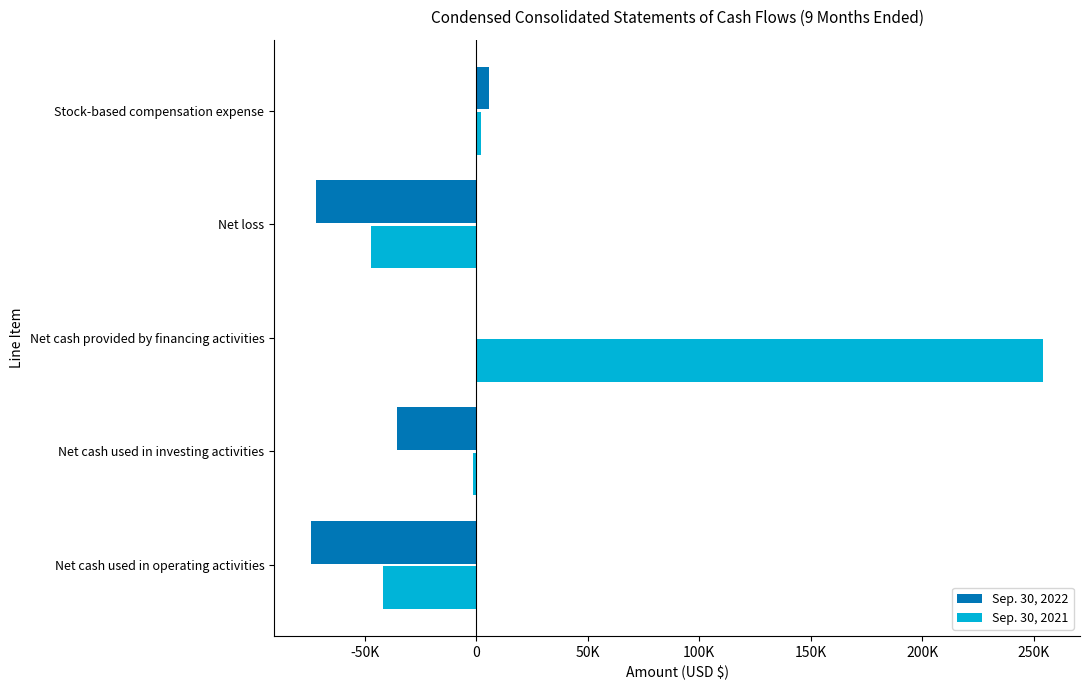

Reading left to right, what are all the values shown in this chart?

Sep. 30, 2022: -74278	-35712	122	-71875	5631
Sep. 30, 2021: -41653	-1267	254244	-47426	2002